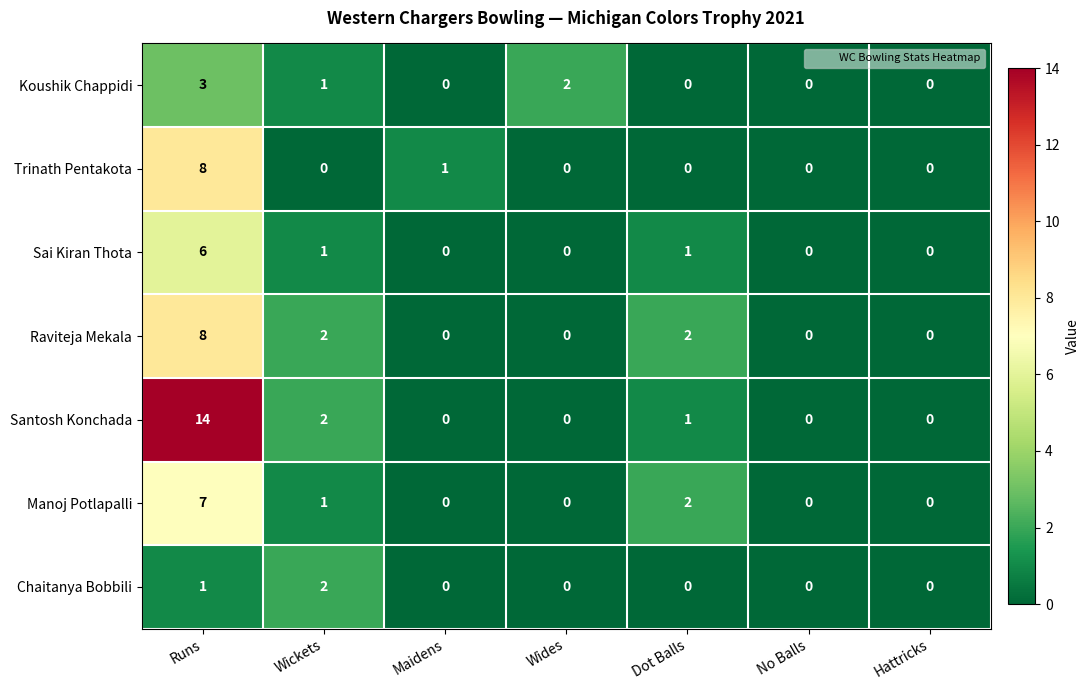

What is the difference between the highest and lowest values at Wickets?

2